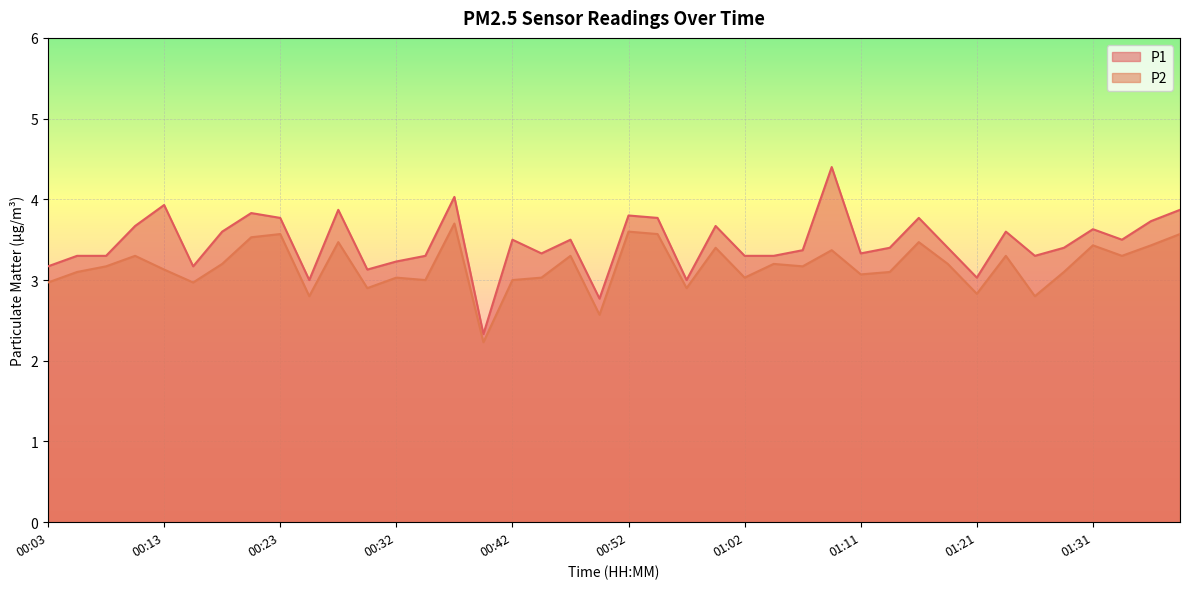

Reading left to right, extract all data points from this chart.

P1: 00:03=3.2	00:06=3.3	00:08=3.3	00:10=3.7	00:13=3.9	00:15=3.2	00:18=3.6	00:20=3.8	00:23=3.8	00:25=3.0	00:27=3.9	00:30=3.1	00:32=3.2	00:35=3.3	00:37=4.0	00:40=2.3	00:42=3.5	00:44=3.3	00:47=3.5	00:49=2.8	00:52=3.8	00:54=3.8	00:57=3.0	00:59=3.7	01:02=3.3	01:04=3.3	01:06=3.4	01:09=4.4	01:11=3.3	01:14=3.4	01:16=3.8	01:19=3.4	01:21=3.0	01:24=3.6	01:26=3.3	01:28=3.4	01:31=3.6	01:33=3.5	01:36=3.7	01:38=3.9
P2: 00:03=3.0	00:06=3.1	00:08=3.2	00:10=3.3	00:13=3.1	00:15=3.0	00:18=3.2	00:20=3.5	00:23=3.6	00:25=2.8	00:27=3.5	00:30=2.9	00:32=3.0	00:35=3.0	00:37=3.7	00:40=2.2	00:42=3.0	00:44=3.0	00:47=3.3	00:49=2.6	00:52=3.6	00:54=3.6	00:57=2.9	00:59=3.4	01:02=3.0	01:04=3.2	01:06=3.2	01:09=3.4	01:11=3.1	01:14=3.1	01:16=3.5	01:19=3.2	01:21=2.8	01:24=3.3	01:26=2.8	01:28=3.1	01:31=3.4	01:33=3.3	01:36=3.4	01:38=3.6